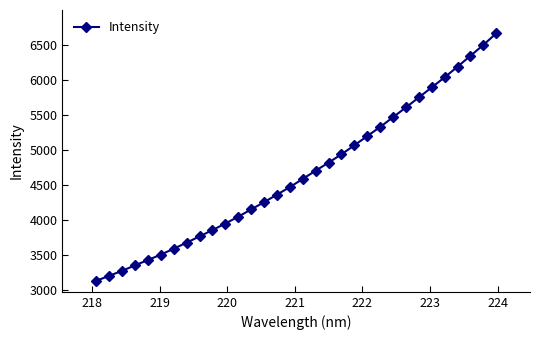

What is the average value?

4660.8